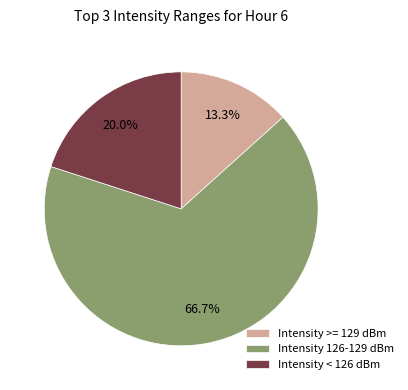

Does Intensity 126-129 dBm account for over 50% of the chart?

Yes